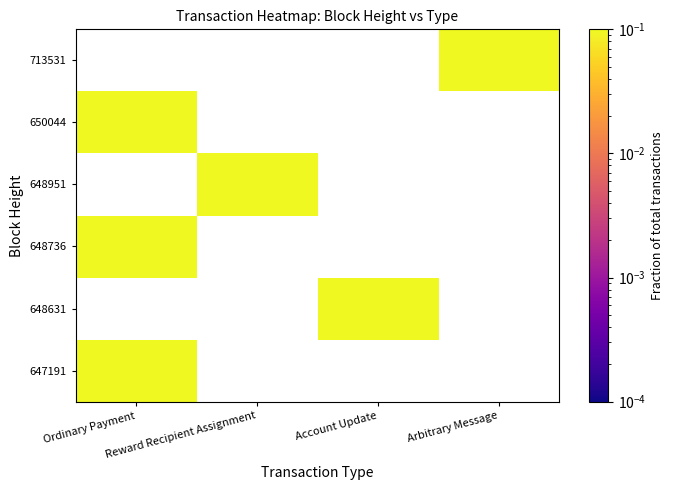

Rank the series by their average value, from highest to lowest.

647191, 648631, 648736, 648951, 650044, 713531